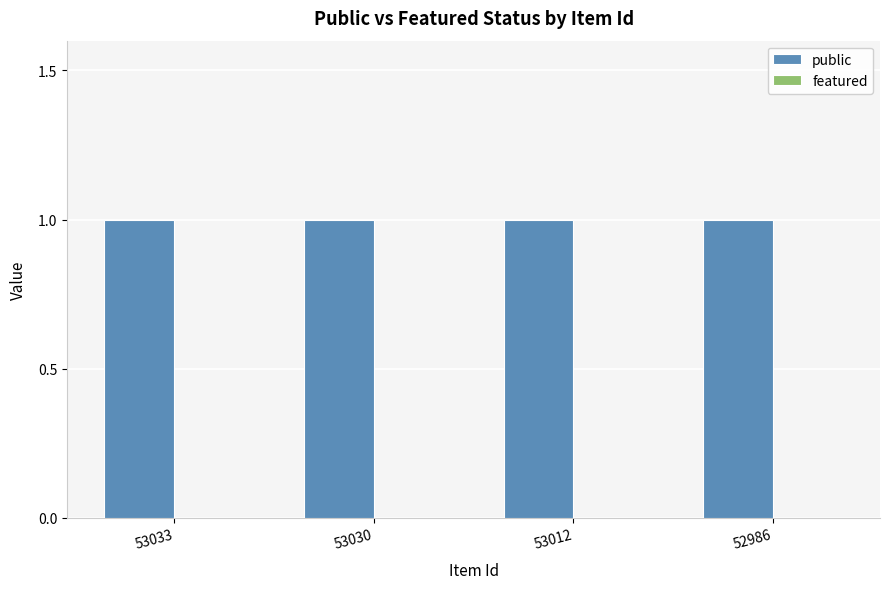

At which label does public reach its peak?

53033